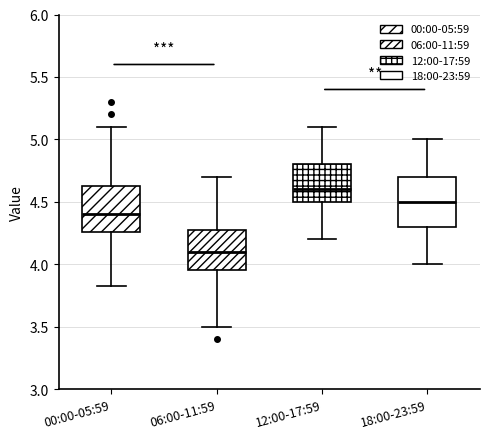

Which box has the lowest median line?

06:00-11:59